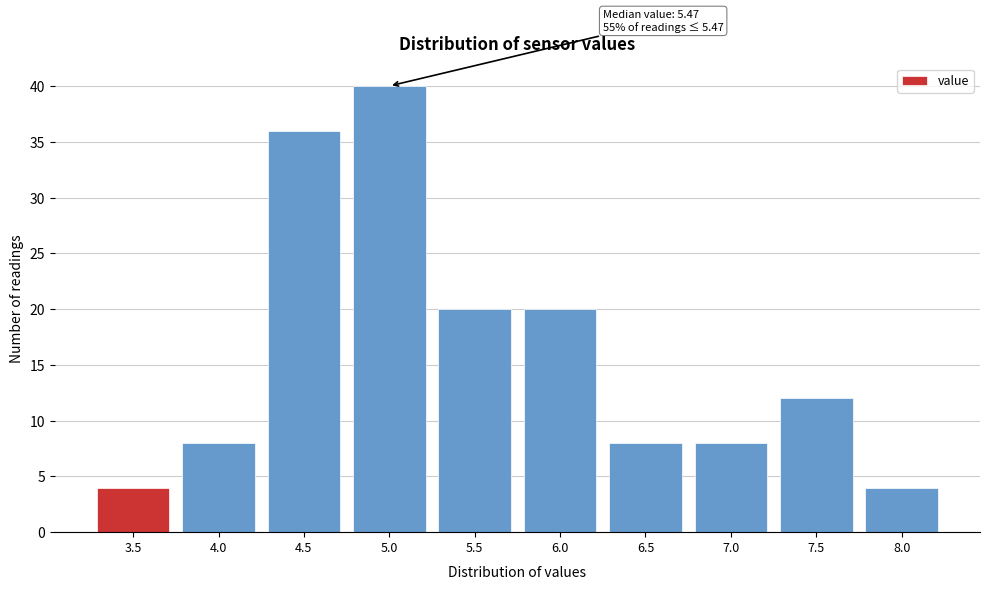

Reading left to right, extract all data points from this chart.

4	8	36	40	20	20	8	8	12	4